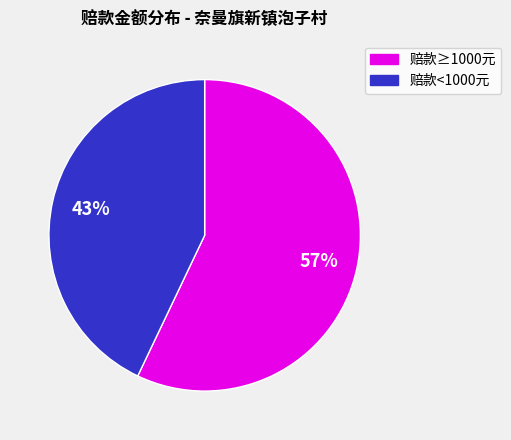

Does any single category account for the majority?

Yes